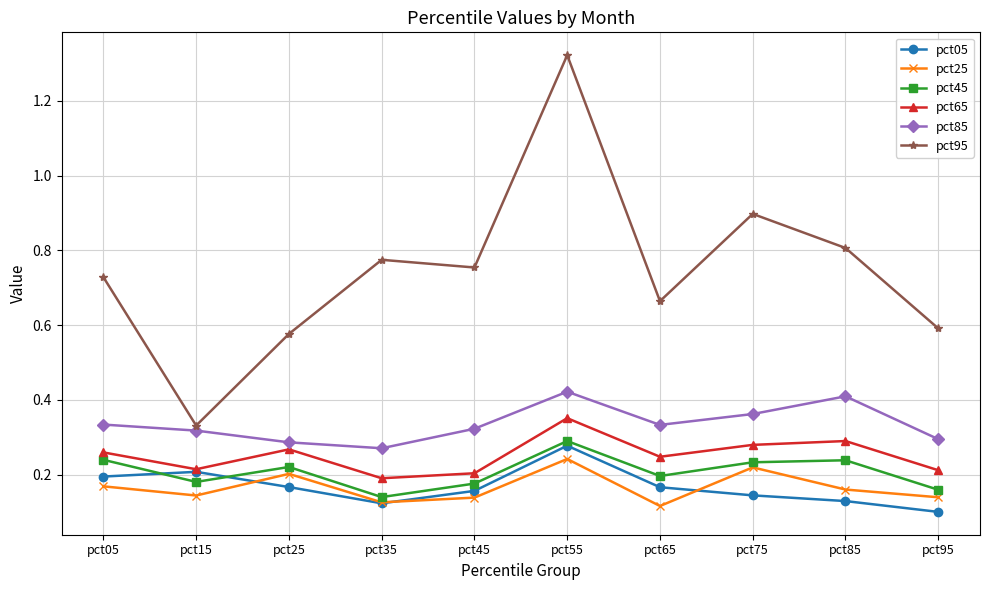

Does the chart display data point markers on the line(s)?

Yes